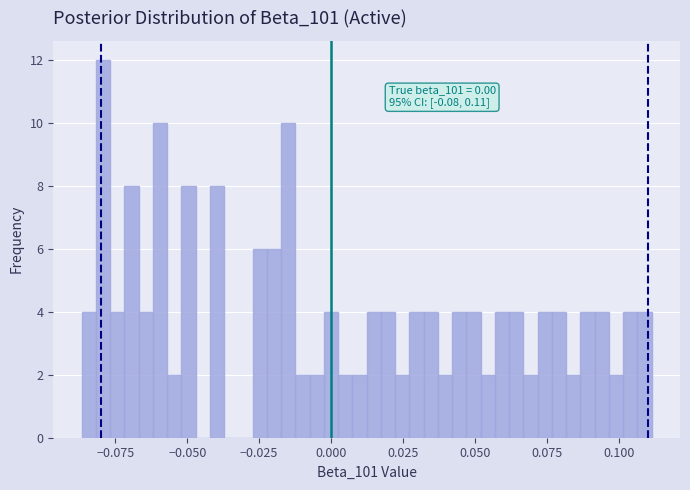

Around what value on the x-axis is the tallest bar? Give the approximate position of its centre, as read against the axis.

-0.080